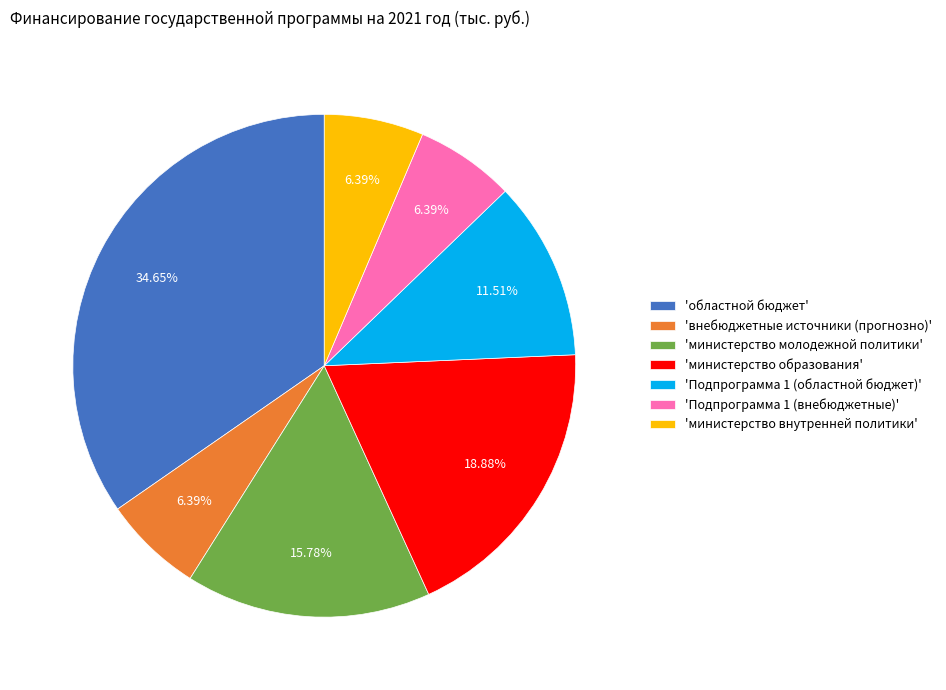

Do 'областной бюджет' and 'министерство образования' together represent more than half of the pie?

Yes